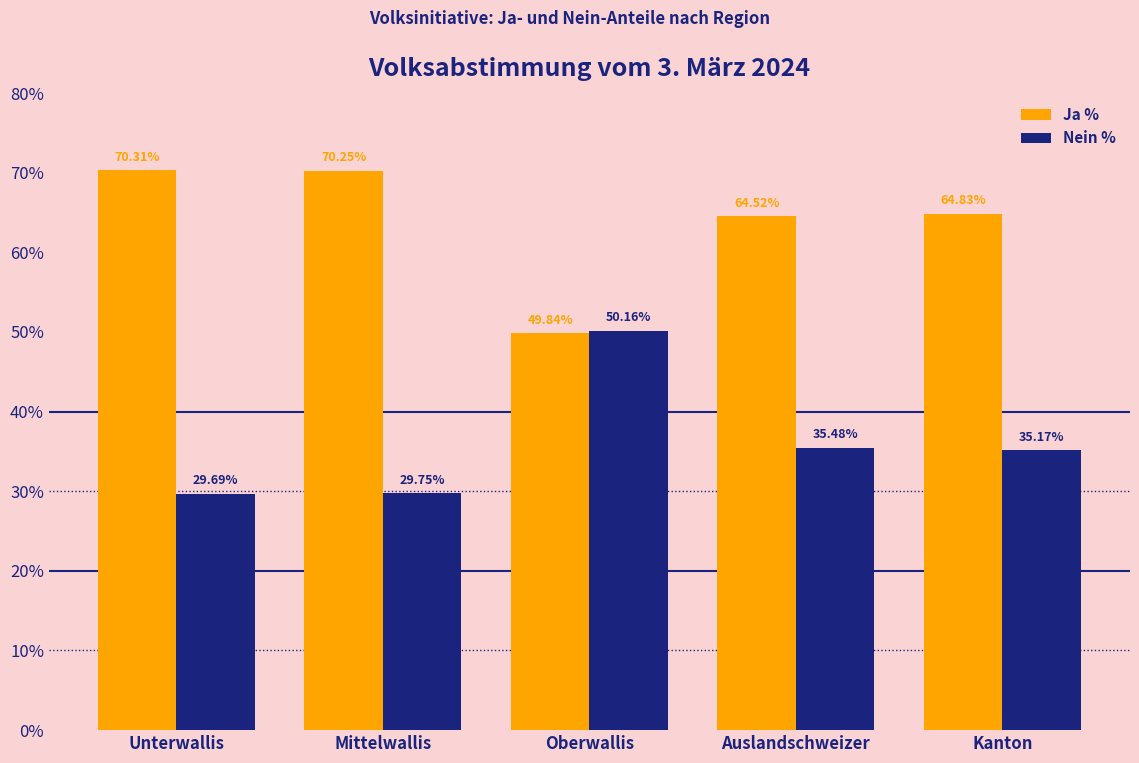

What is the difference between the highest and lowest values at Mittelwallis?

40.5